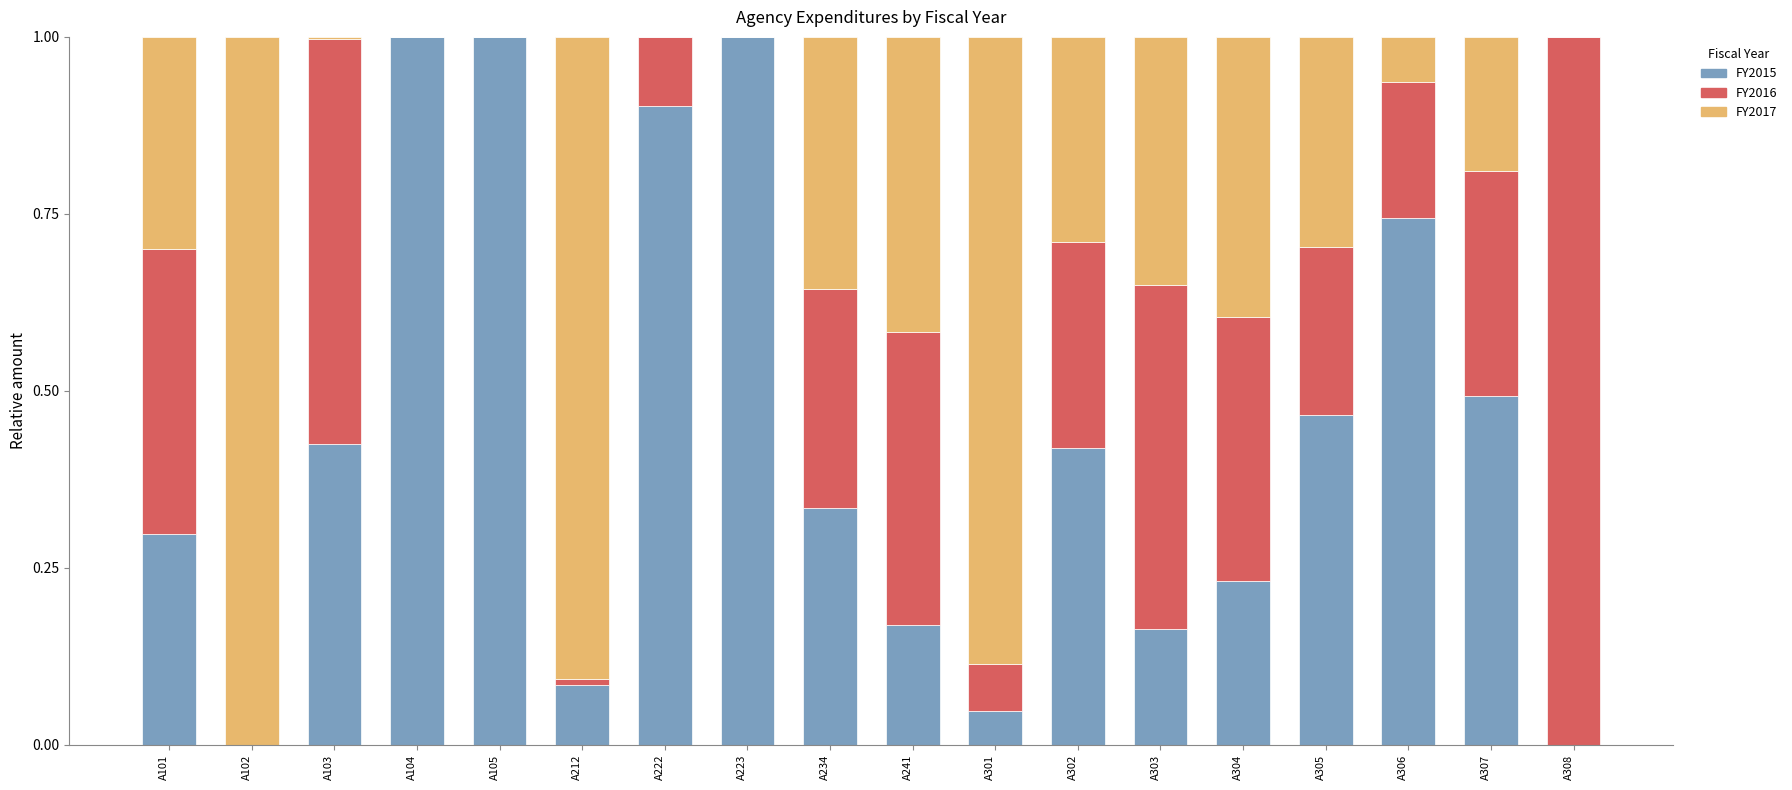

What is the sum of all FY2015 values?

7.8